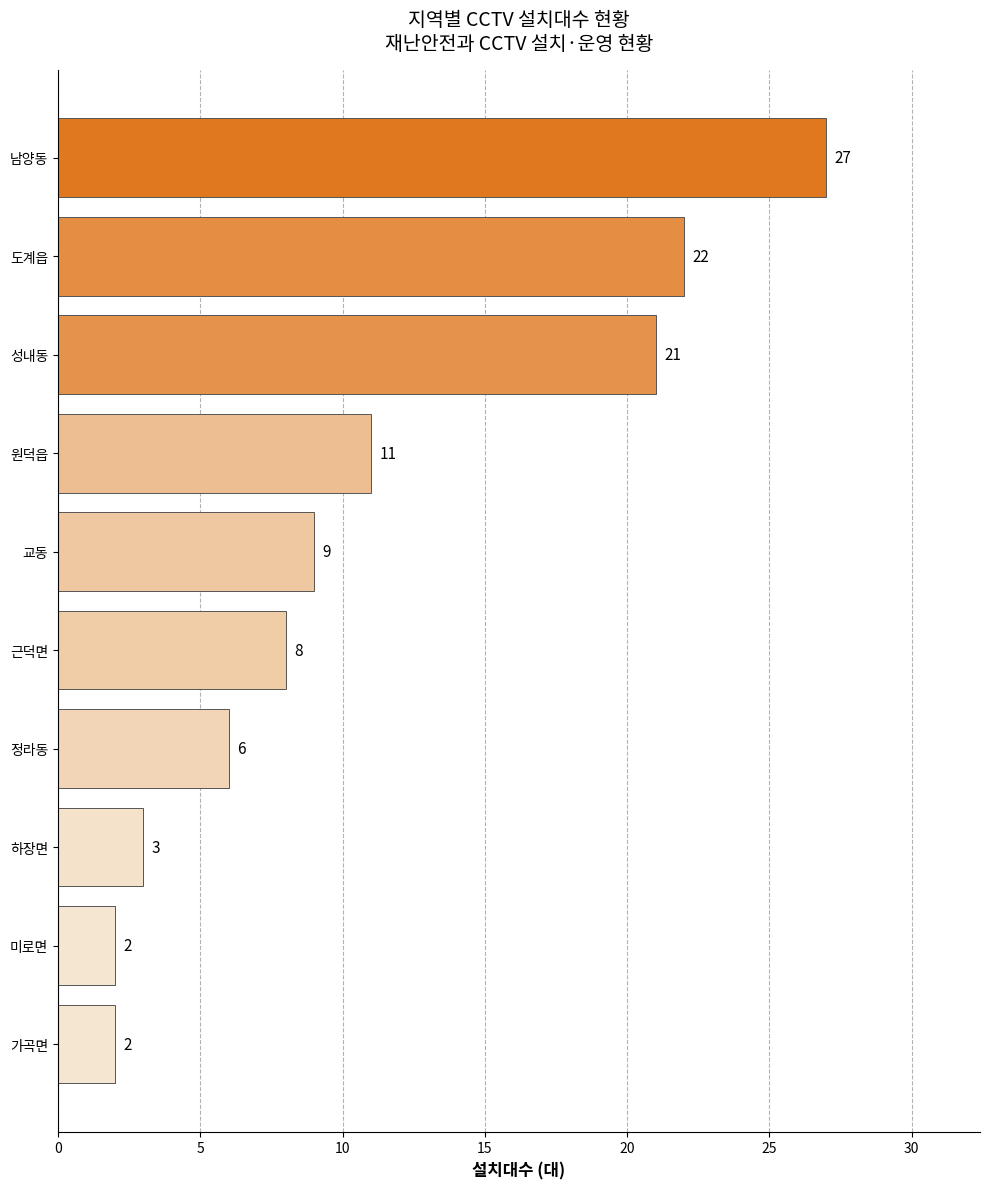

Which label corresponds to the largest value in the chart?

남양동